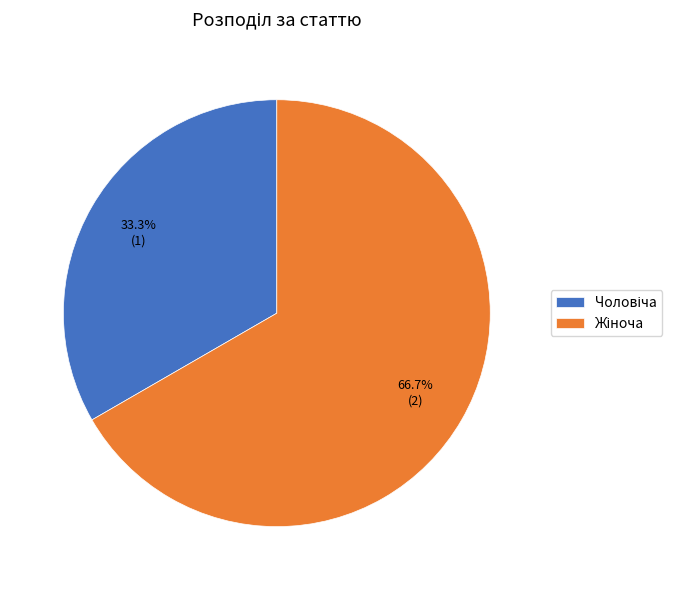

Does any single category account for the majority?

Yes